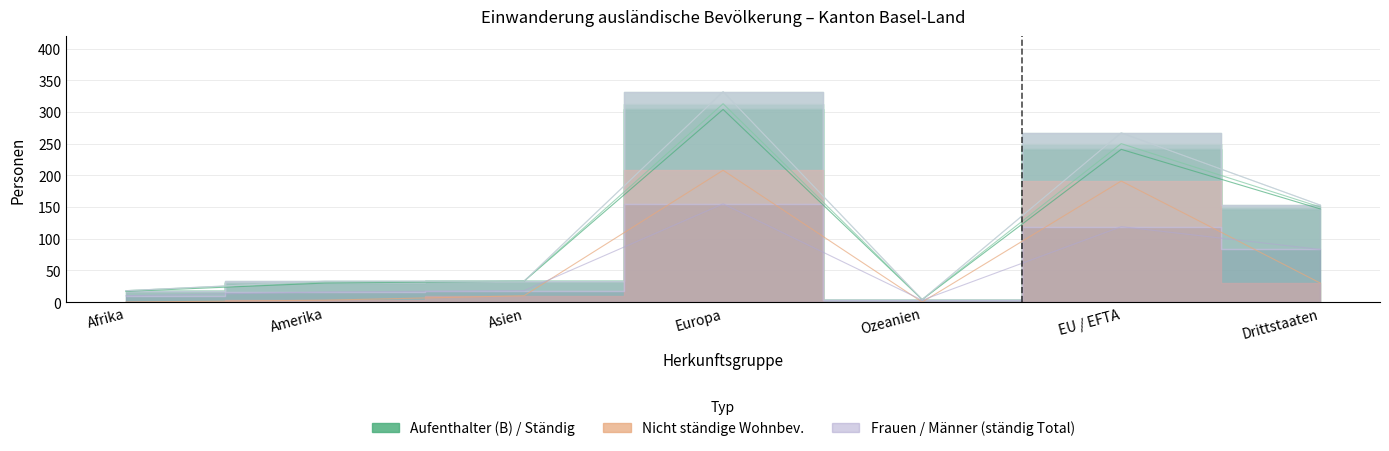

True or false: Aufenthalter (B) Total and Kurzaufenthalter (L) Total intersect in this chart.

False